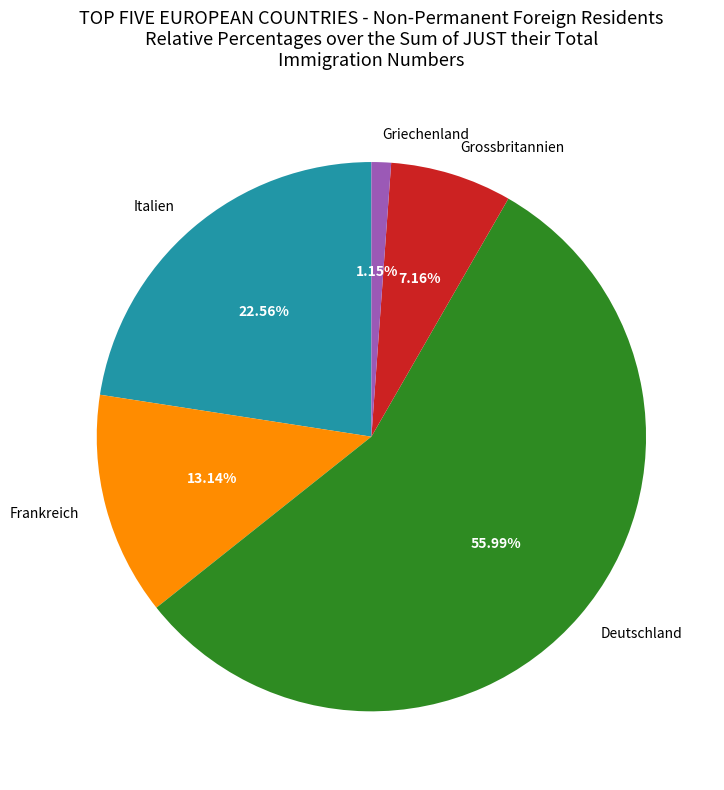

Rank the categories by value from lowest to highest.

Griechenland, Grossbritannien, Frankreich, Italien, Deutschland